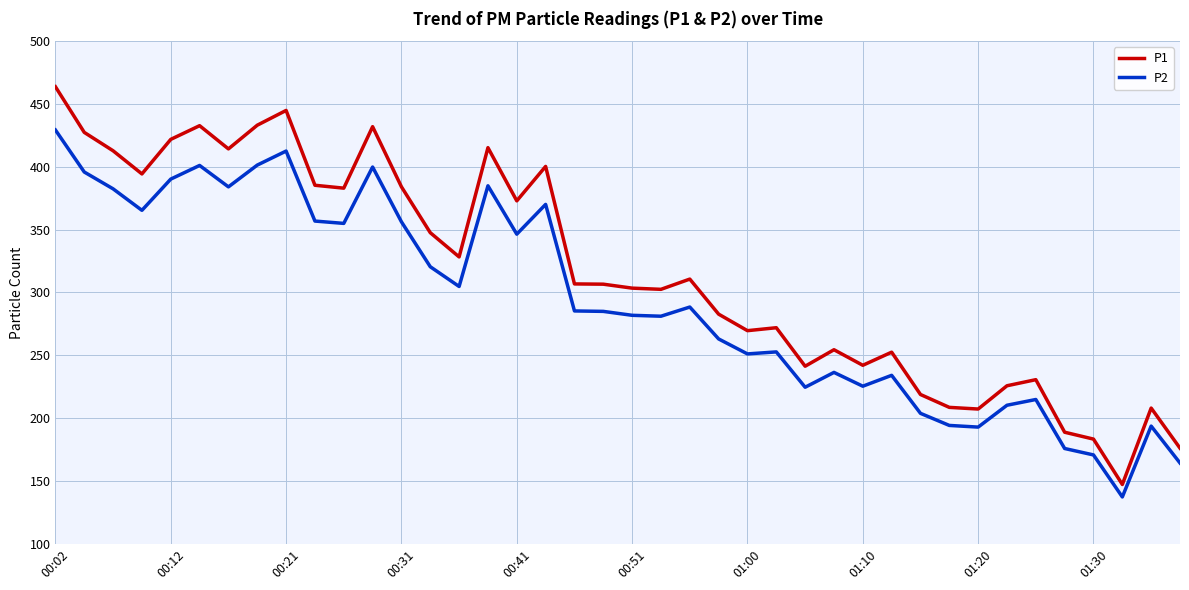

Rank the series by their maximum value, from lowest to highest.

P2, P1